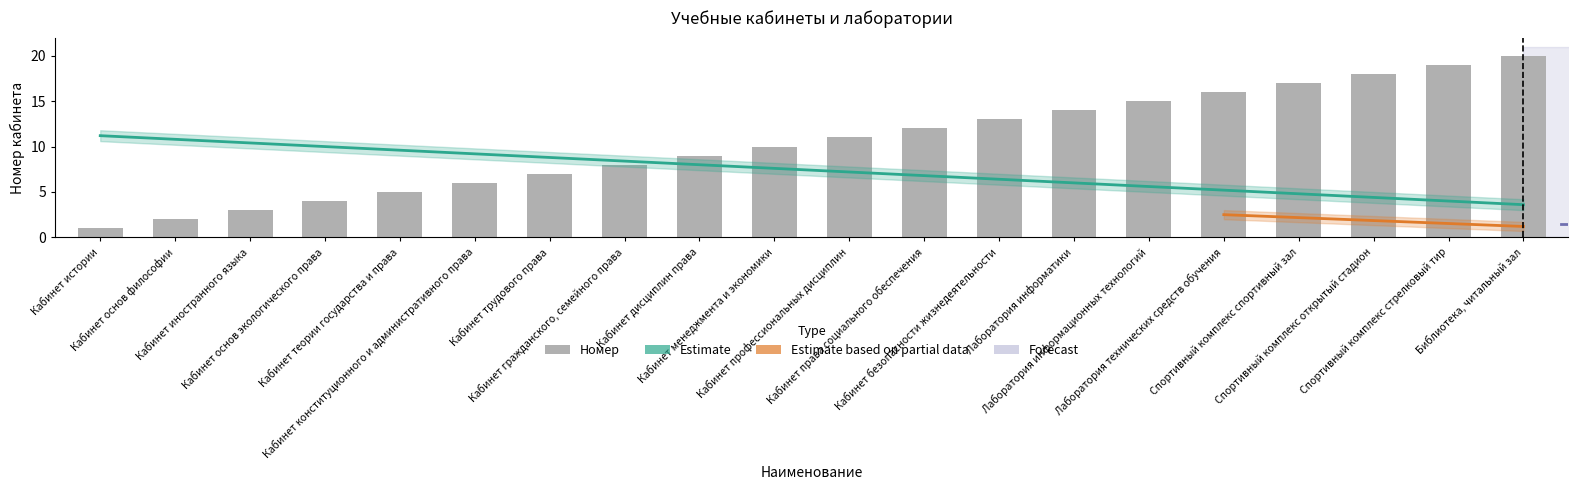

Which has a higher value, Лаборатория информатики or Кабинет иностранного языка?

Лаборатория информатики